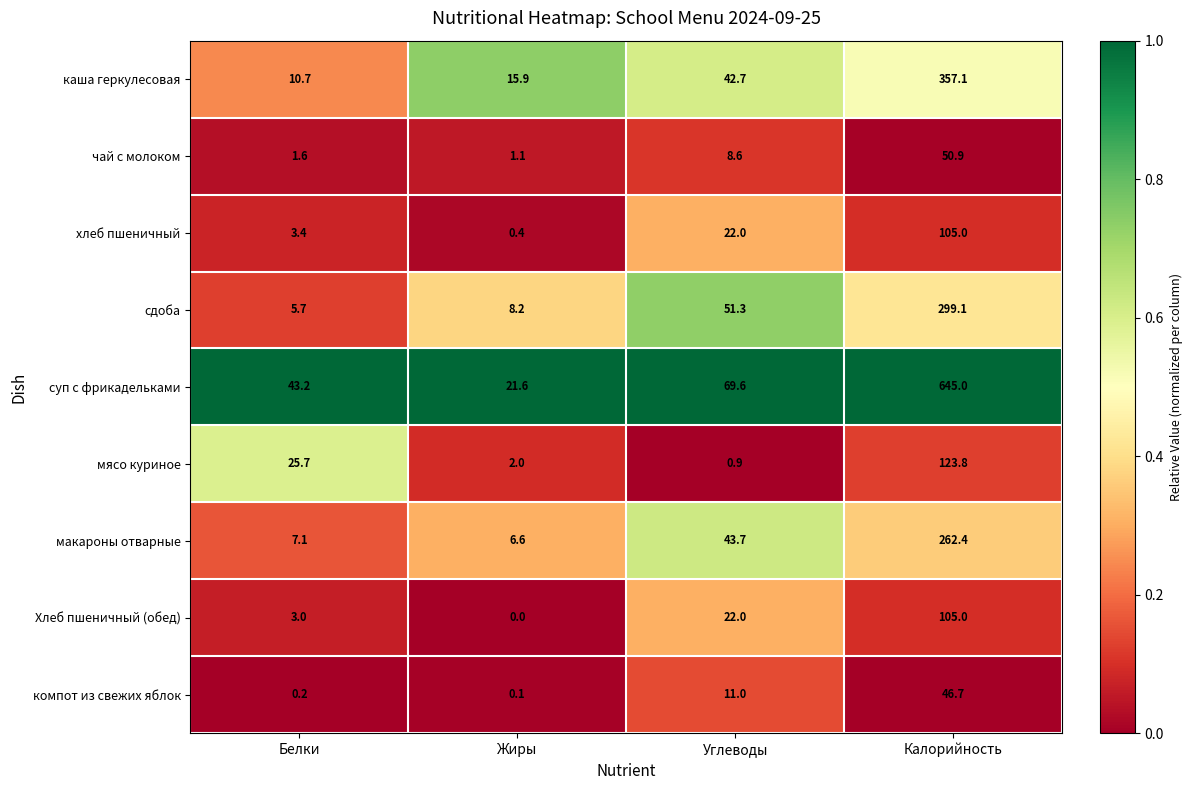

What is the total value across all series at Белки?

100.6